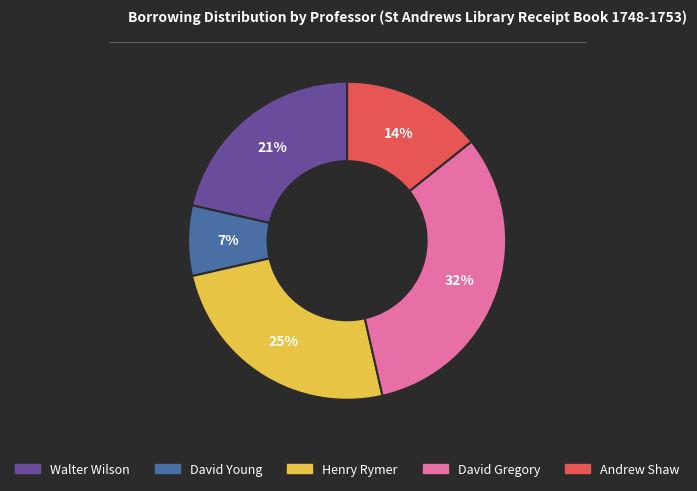

How many segments does this pie chart have?

5